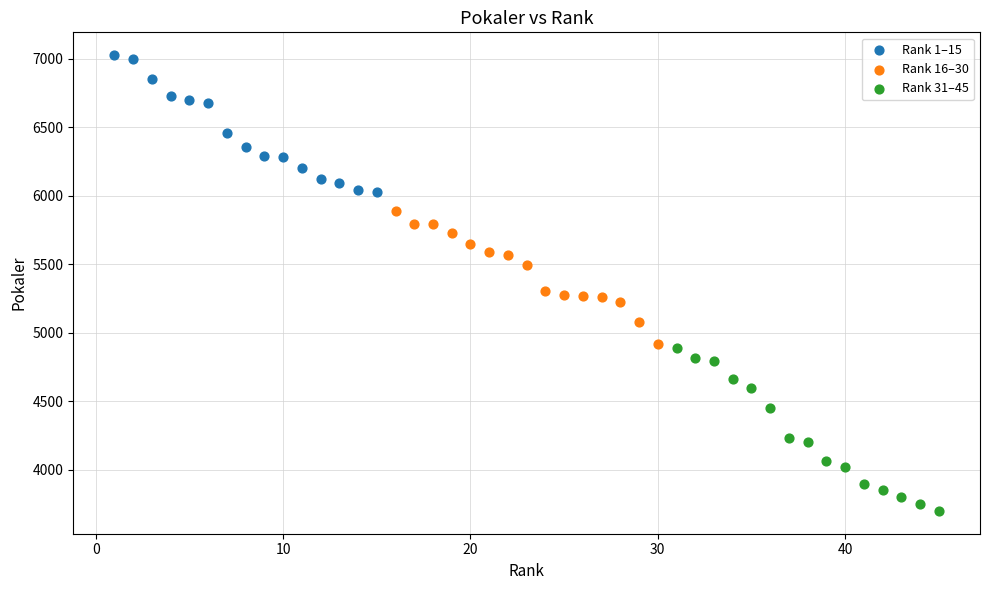

Which series contains the lowest Y value?

Rank 31–45